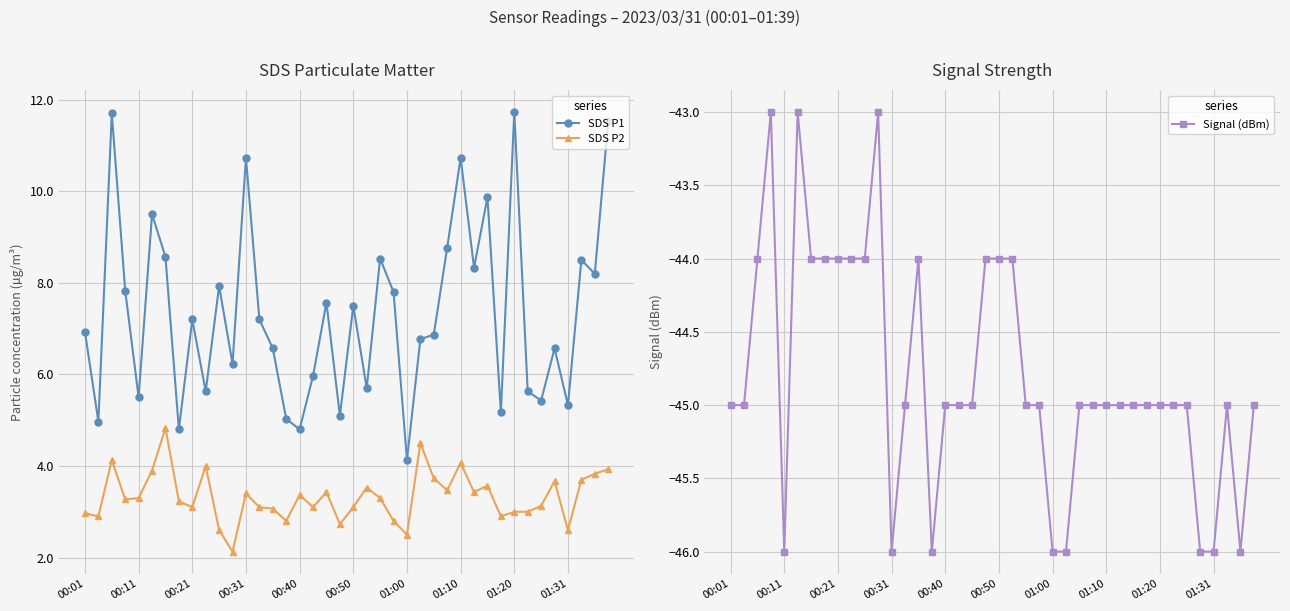

The Signal (dBm) series shows -46 at 00:31. True or false?

True